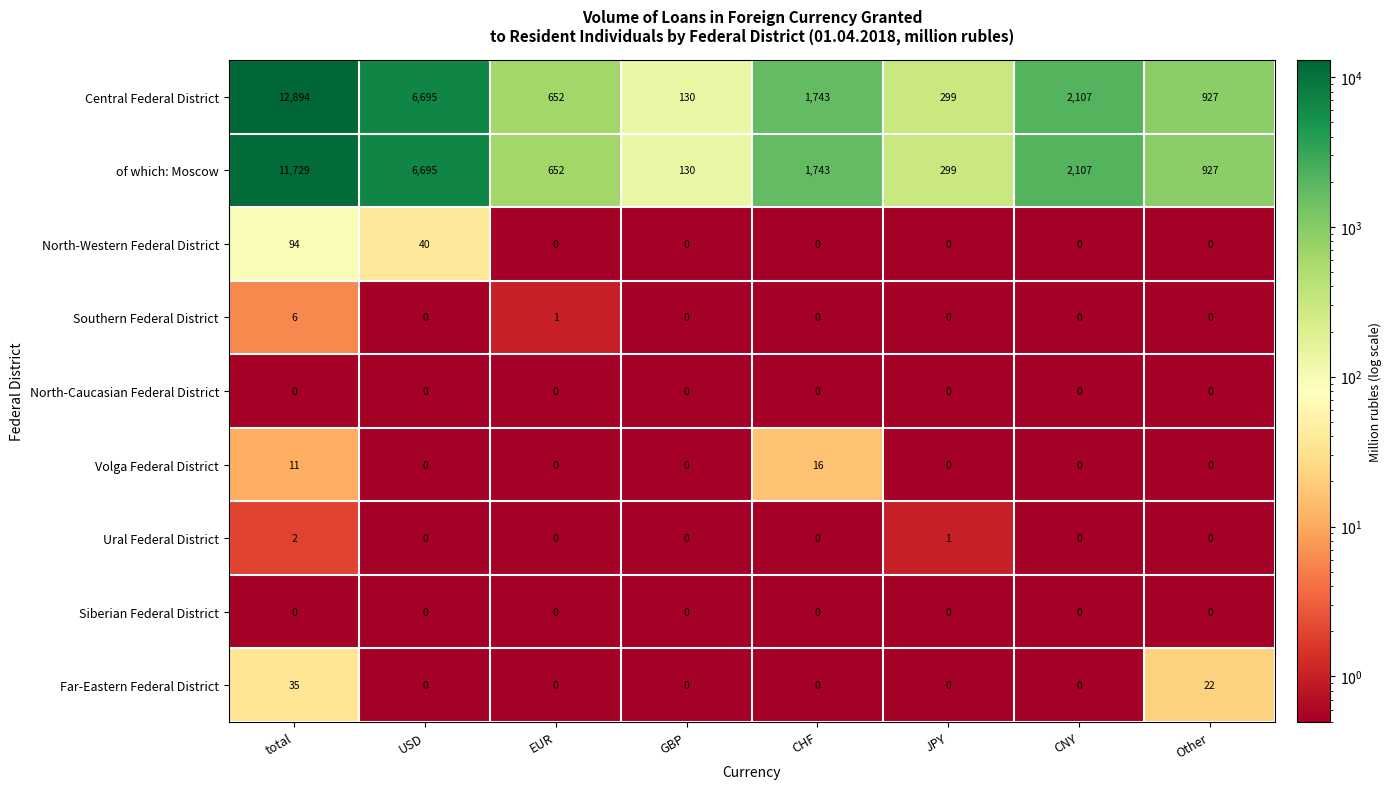

What is the total value across all series at GBP?

260